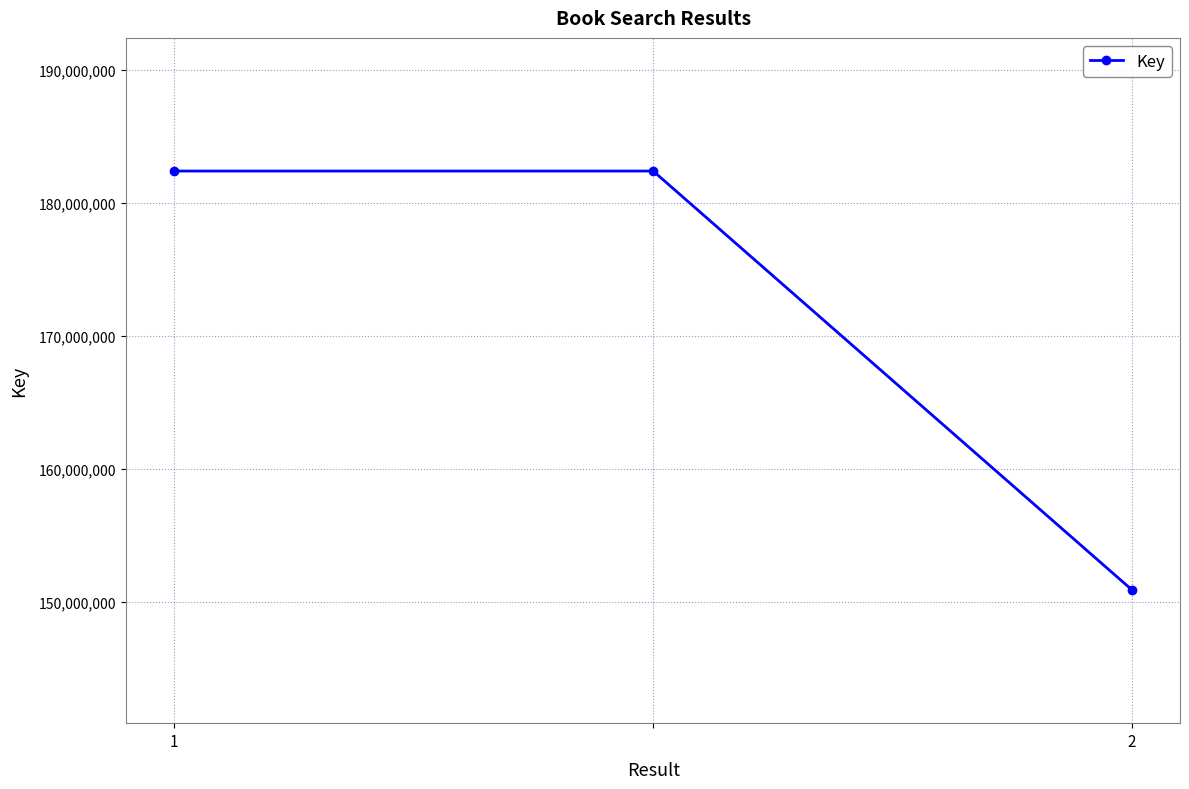

What is the average value?

171886722